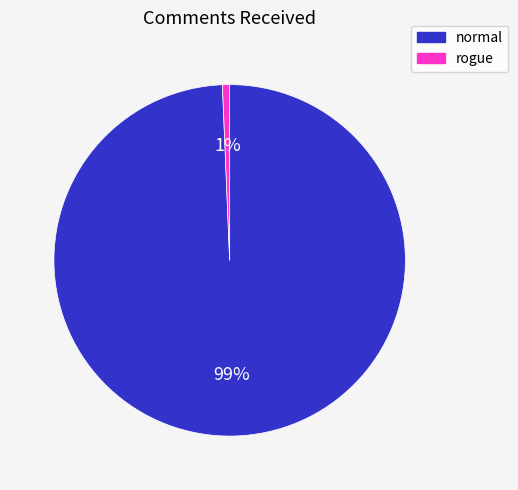

To the nearest percent, what is the average slice percentage?

50%